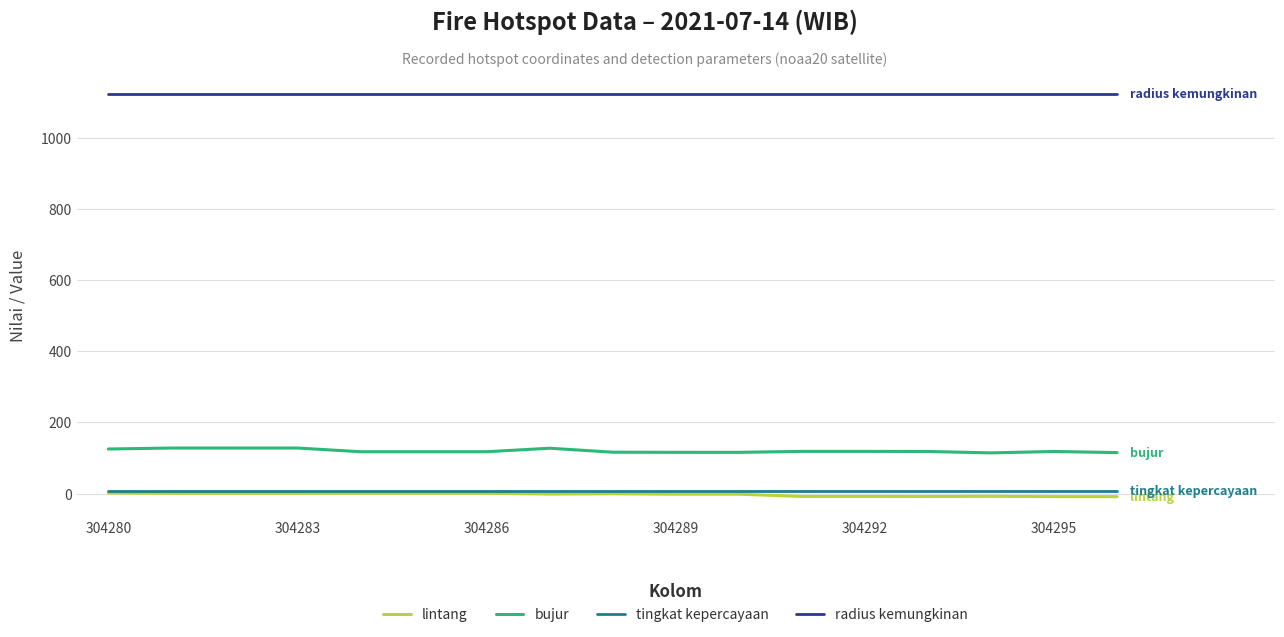

What is the highest value of the radius kemungkinan series?

1125.0